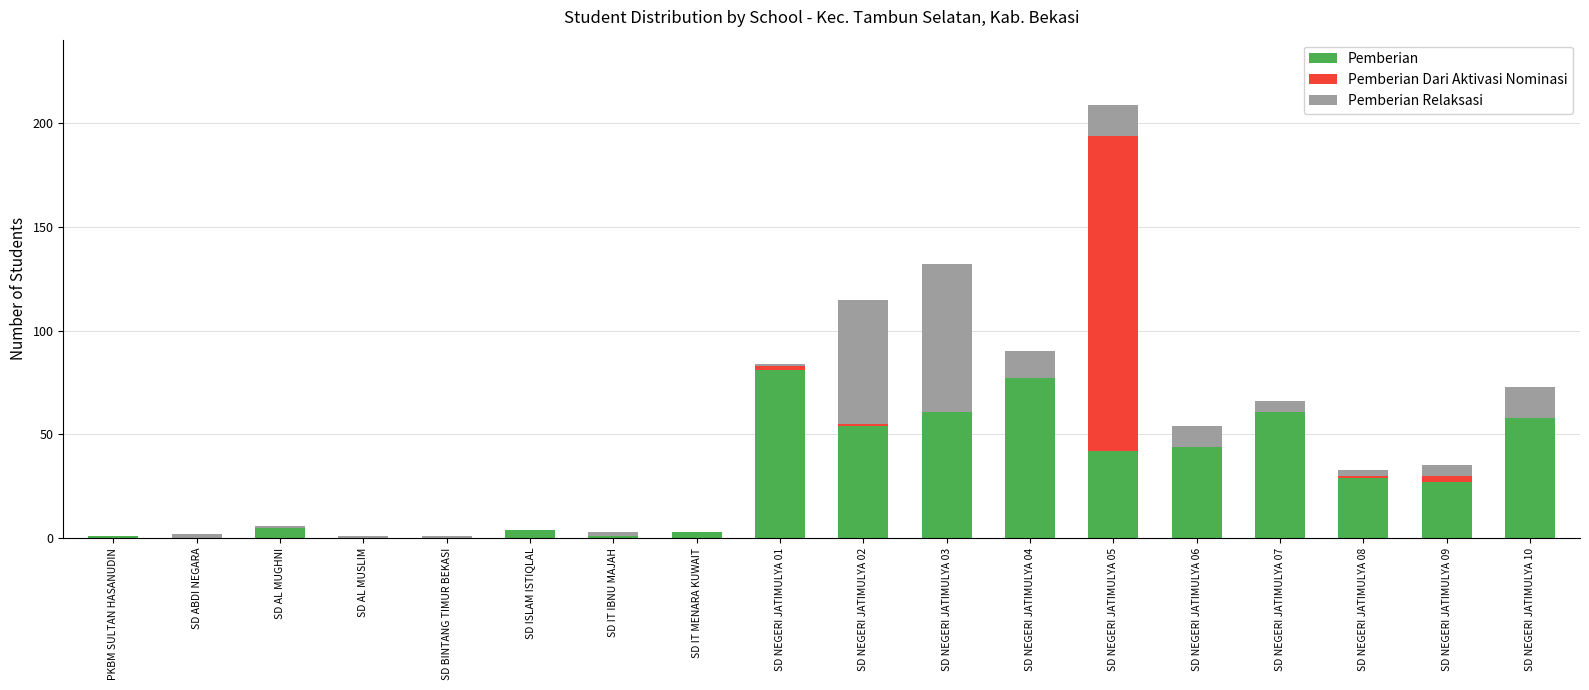

The value of Pemberian at SD ABDI NEGARA is 0. True or false?

True